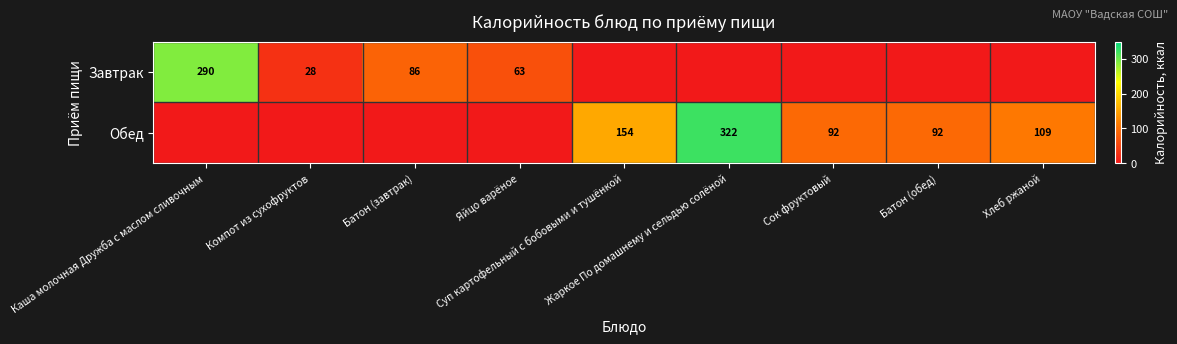

At Хлеб ржаной, list the series in order from smallest to largest.

Завтрак, Обед